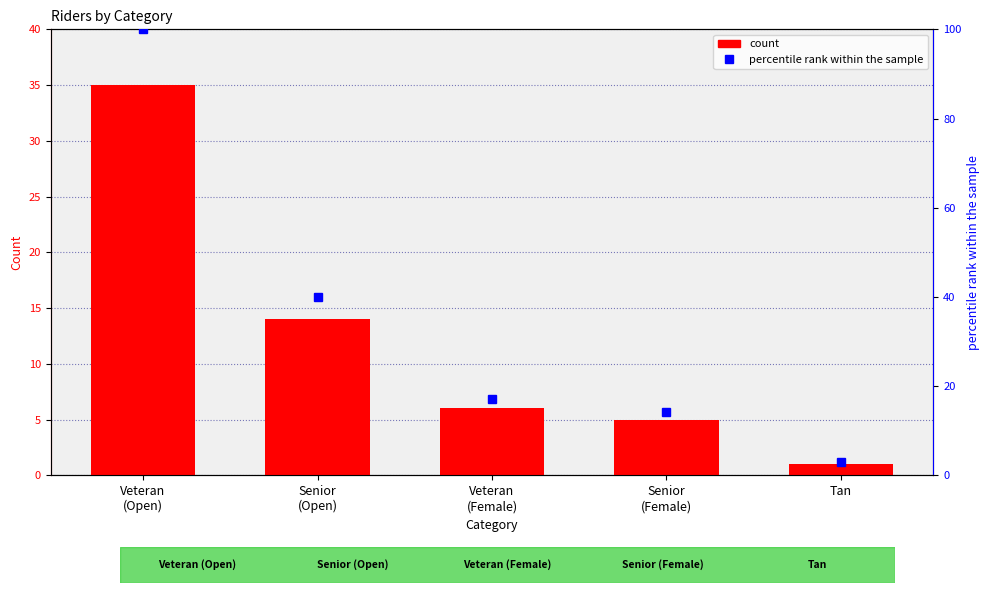

Rank the categories by value from lowest to highest.

Tan, Senior
(Female), Veteran
(Female), Senior
(Open), Veteran
(Open)